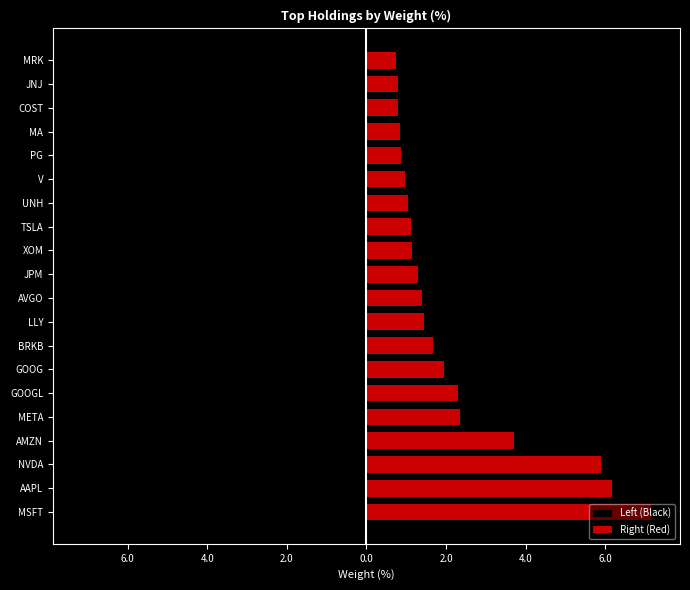

What are all the series names shown in the legend?

Left (Black), Right (Red)